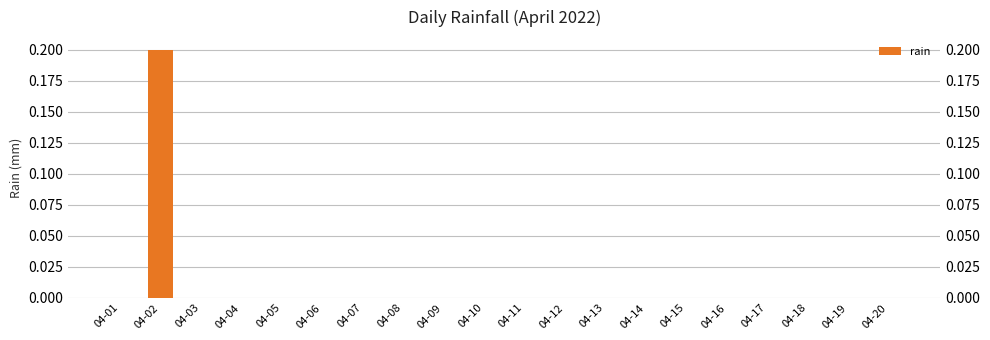

What is the difference between the maximum and minimum values?

0.2